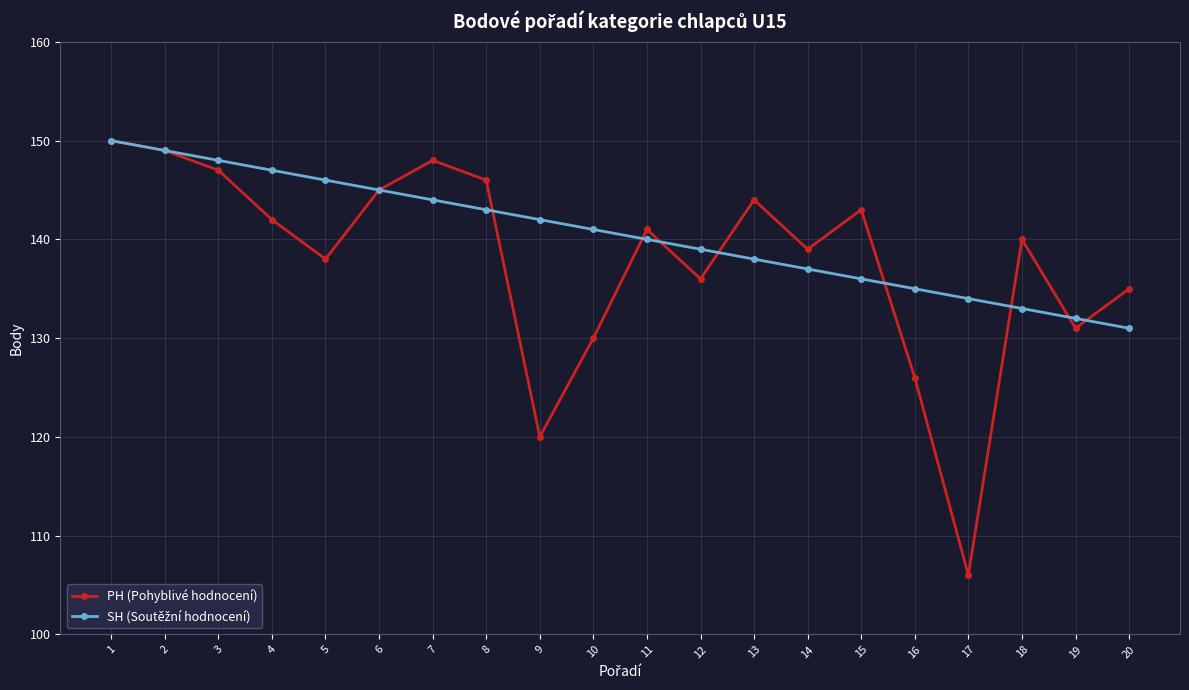

At which category is the sum across all series the highest?

1